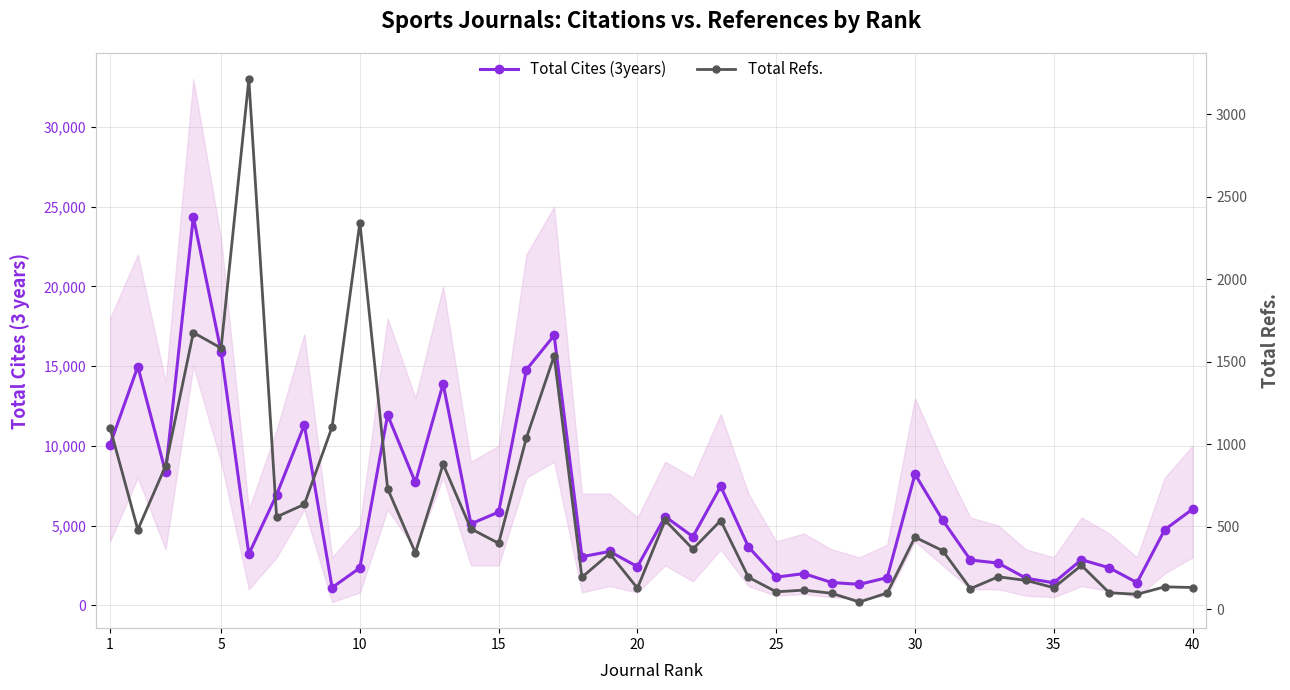

True or false: Total Refs. and Total Cites (3years) cross at least once.

False